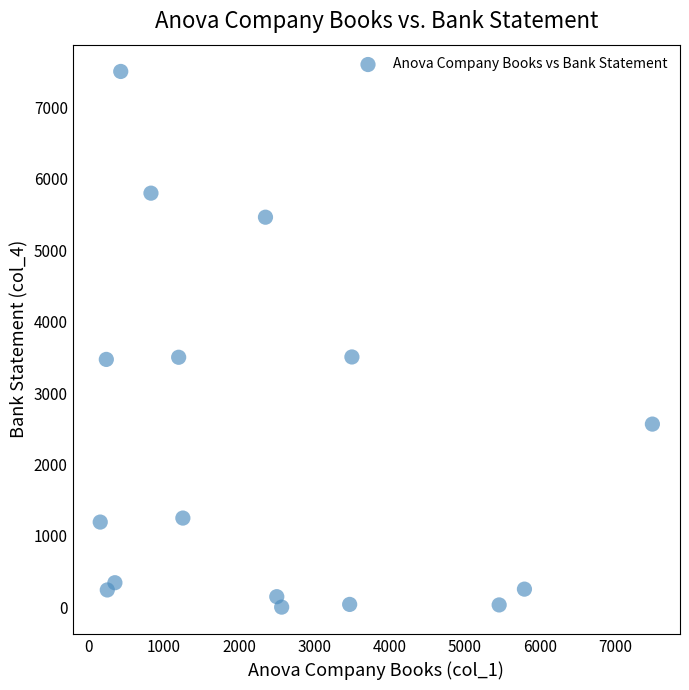

What is the range of Y values (max minus min)?

7495.5